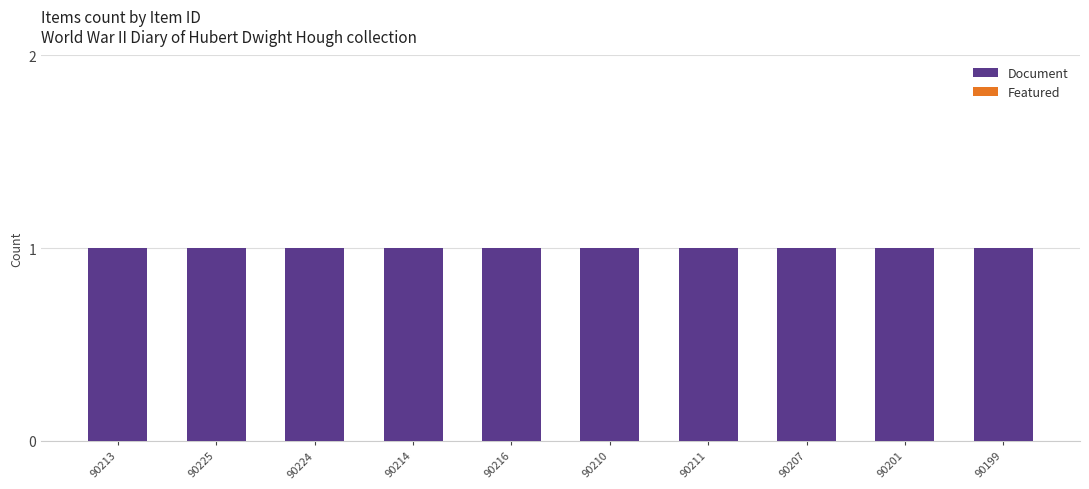

Reading right to left, extract all data points from this chart.

Document: 90199=1	90201=1	90207=1	90211=1	90210=1	90216=1	90214=1	90224=1	90225=1	90213=1
Featured: 90199=0	90201=0	90207=0	90211=0	90210=0	90216=0	90214=0	90224=0	90225=0	90213=0